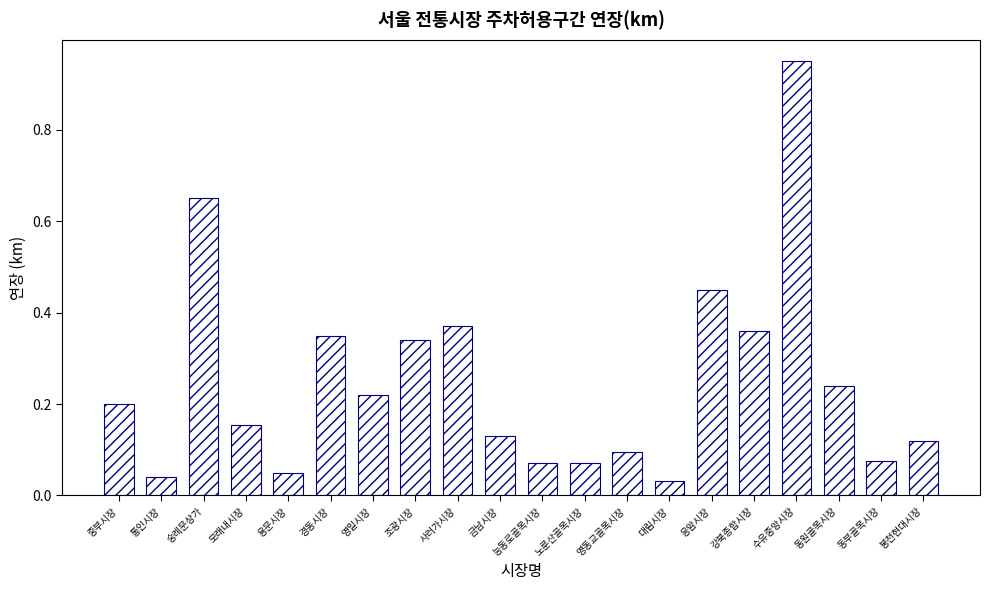

How many categories are shown in the chart?

20